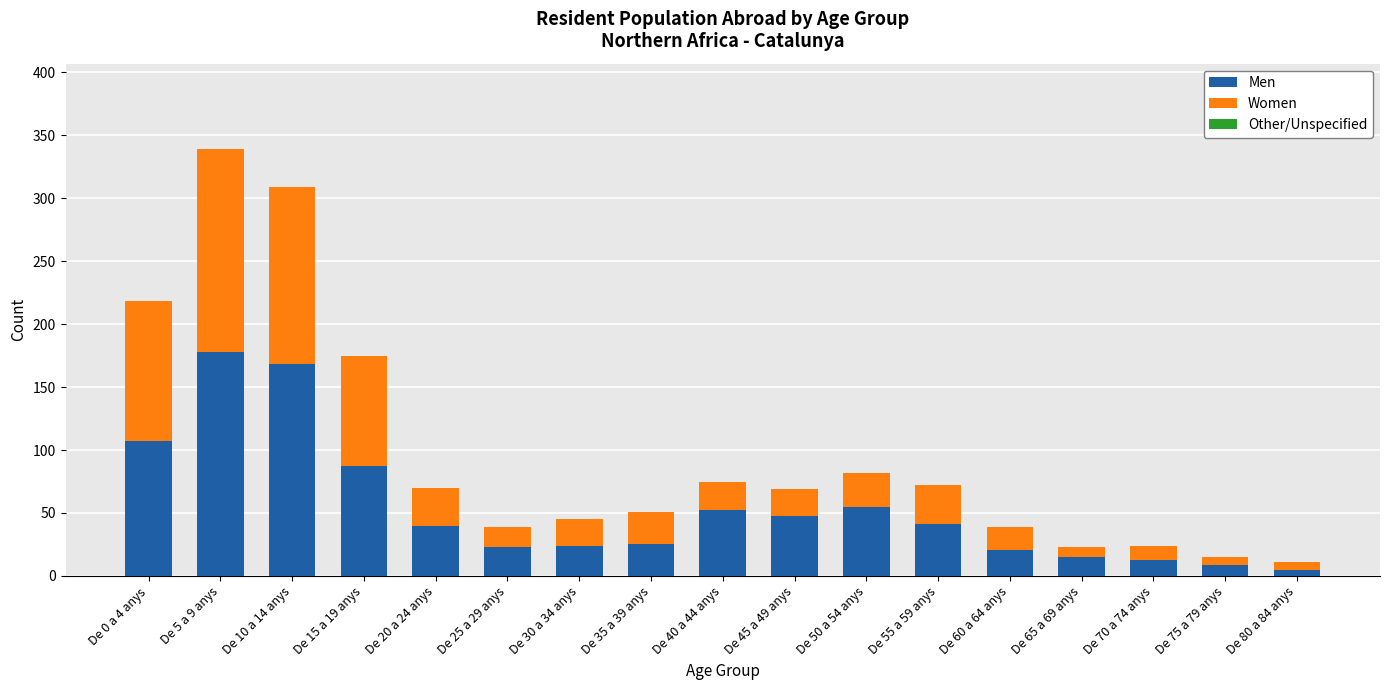

Is it true that Men equals 10 at De 25 a 29 anys?

False